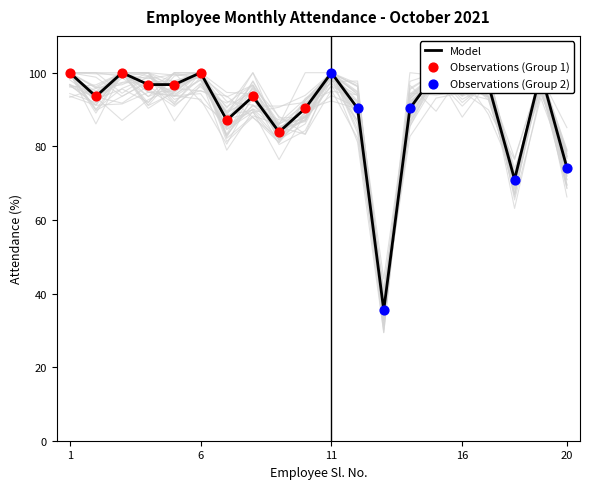

What is the ratio of the value at 3 to the value at 8?

1.1